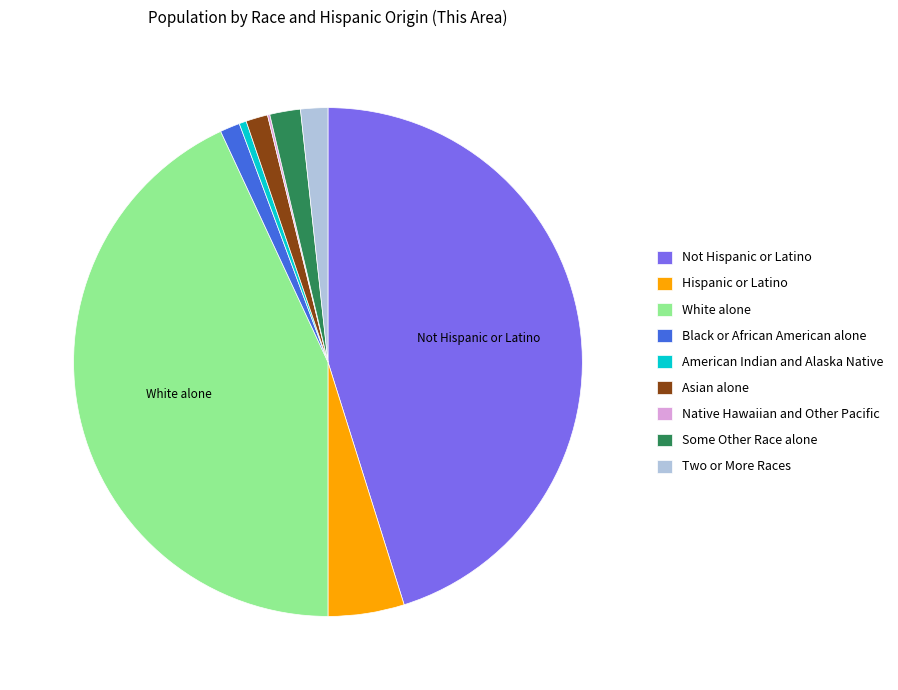

Does White alone account for over 50% of the chart?

No